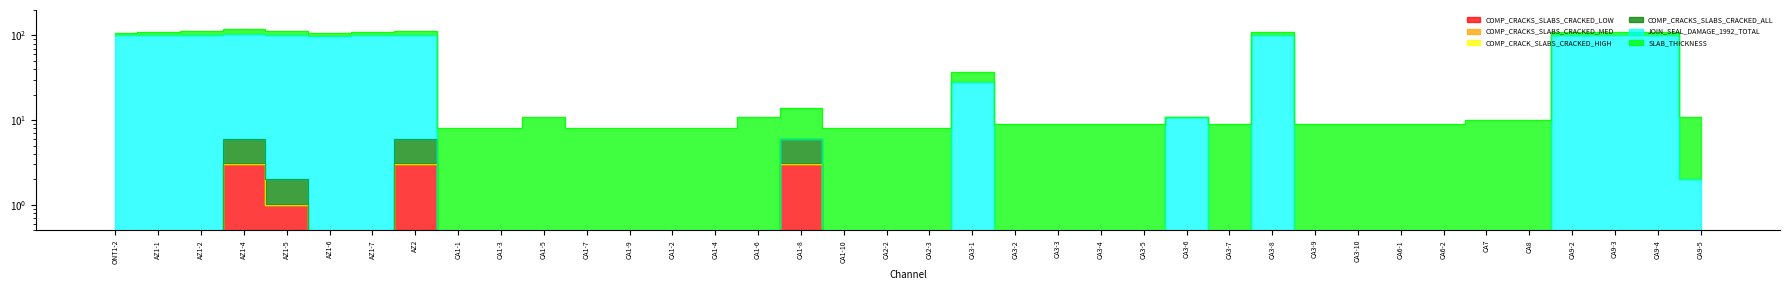

True or false: COMP_CRACKS_SLABS_CRACKED_ALL has a value of 0 at CA1-5.

True